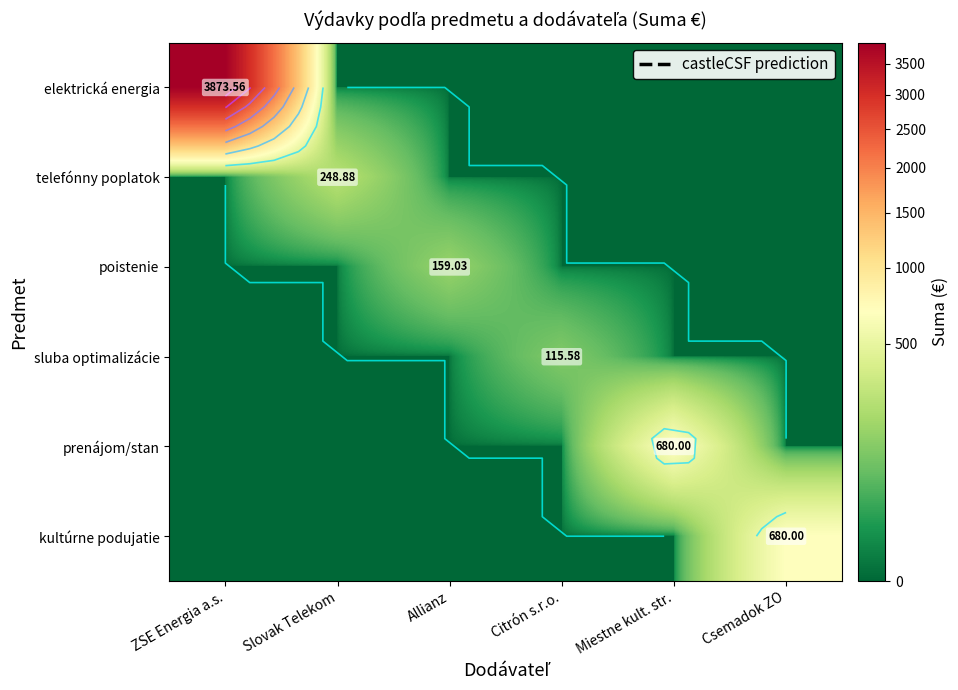

Which series has the largest total across all categories?

elektrická energia